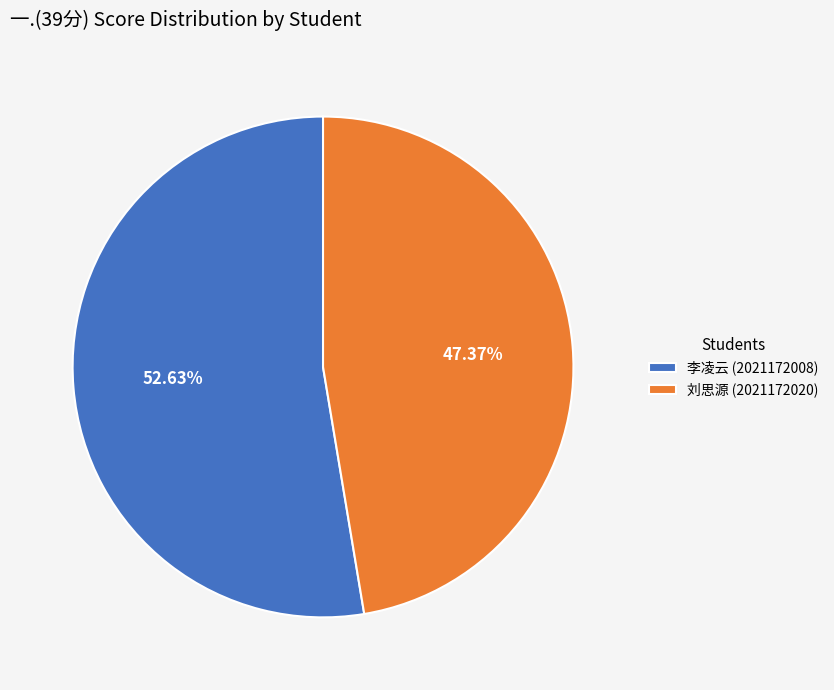

Which slice is the smallest?

刘思源 (2021172020)